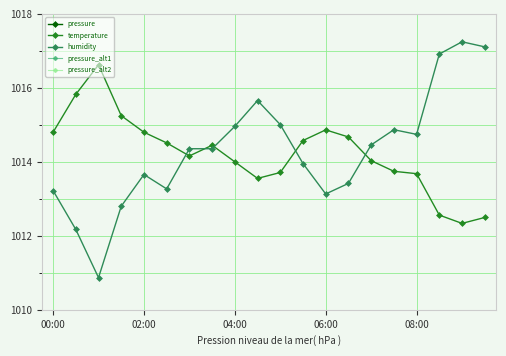

What is the greatest value displayed?

1017.2